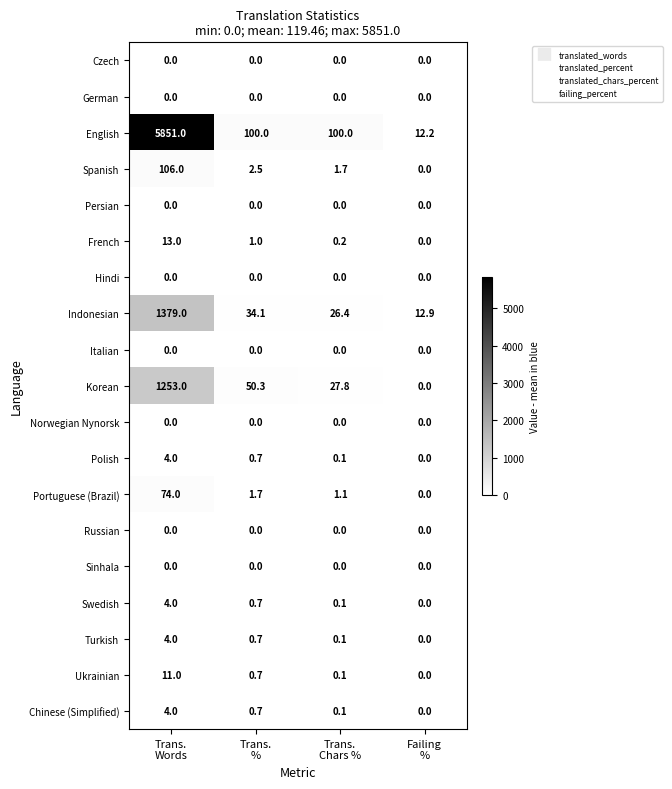

Which series has the largest total across all categories?

English